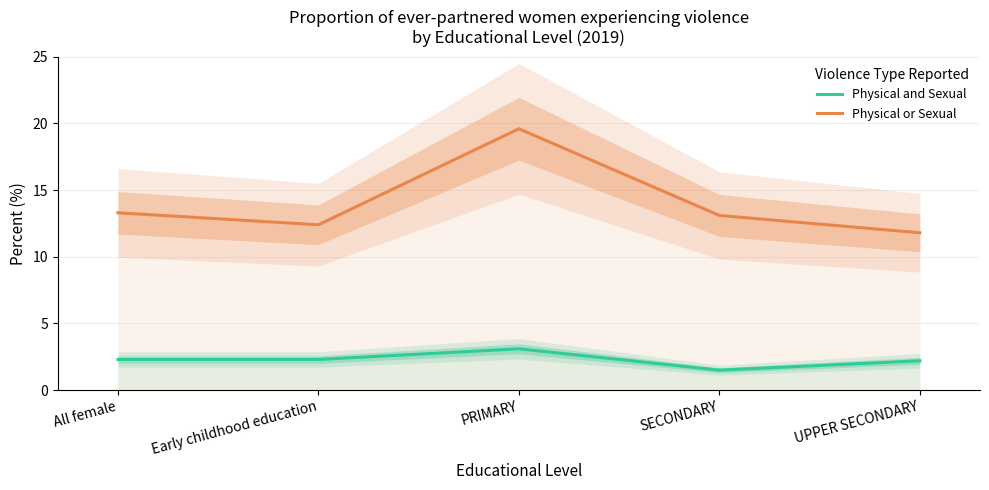

True or false: Physical and Sexual has more than 1 points higher than both neighbors.

False